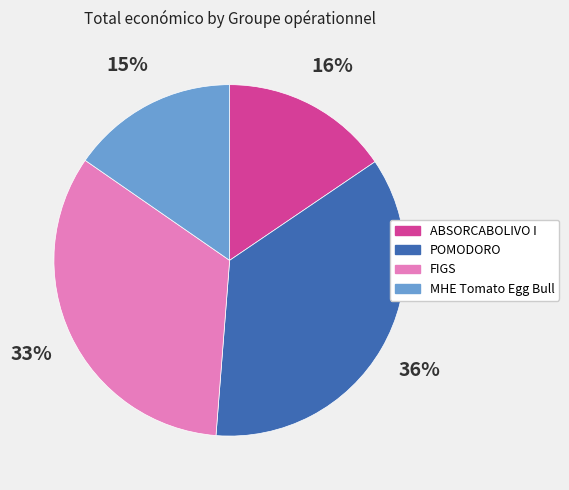

To the nearest percent, what is the average slice percentage?

25%